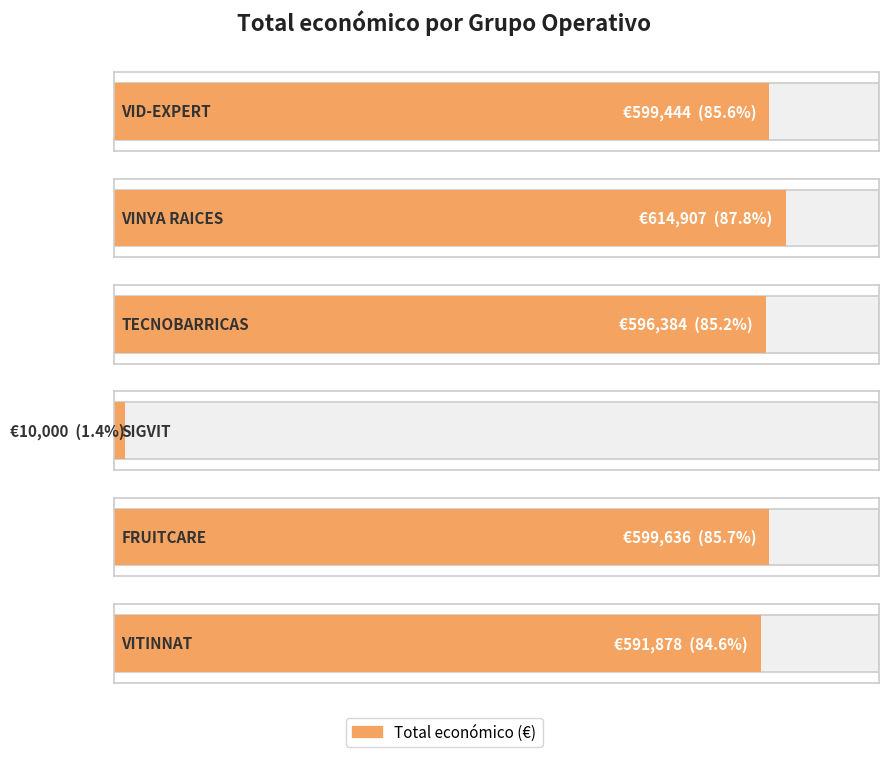

Where does the data first go above 599444?

VINYA RAICES